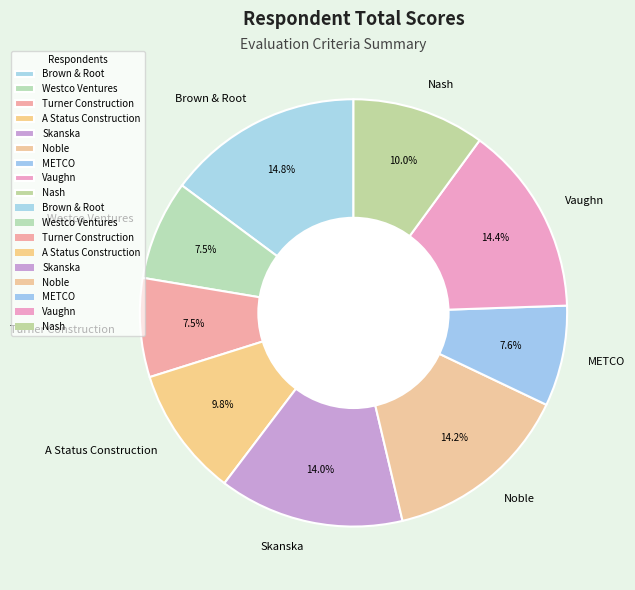

To the nearest percent, what is the difference between the Noble and Turner Construction slice percentages?

7%